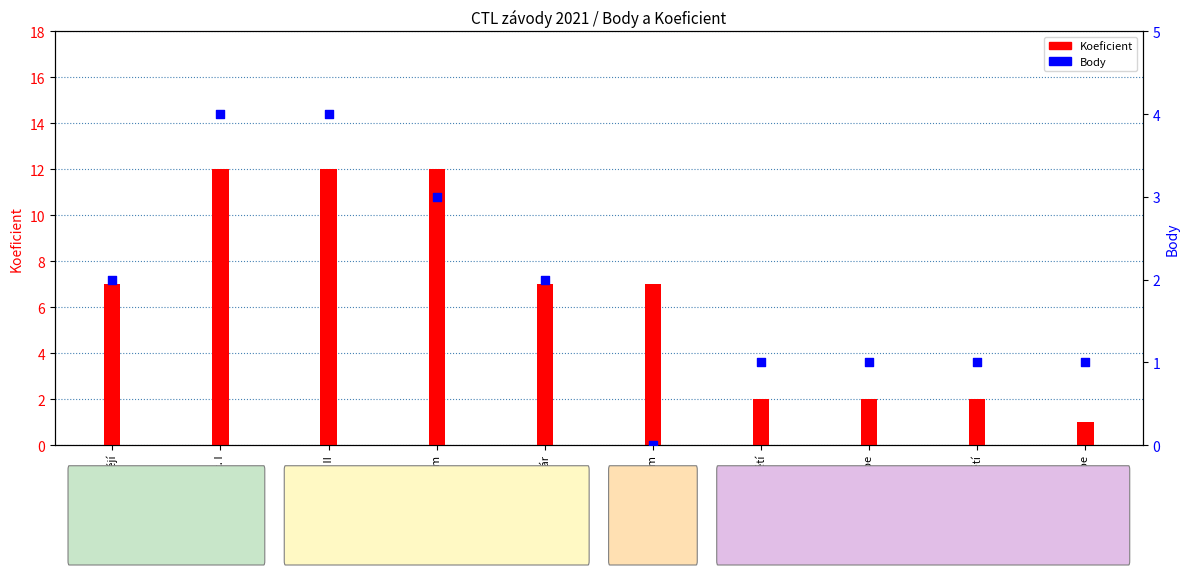

At how many categories does at least one series exceed 0?

10